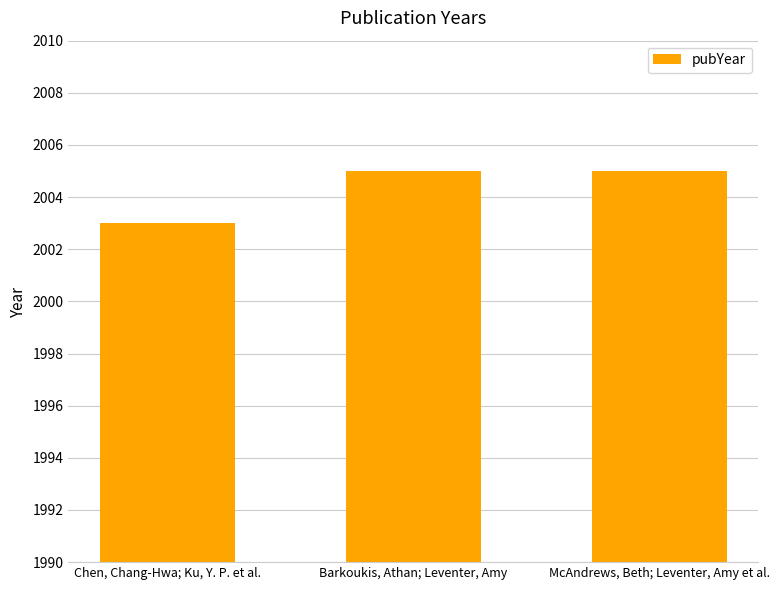

What is the label of the 1st bar from the left?

Chen, Chang-Hwa; Ku, Y. P. et al.